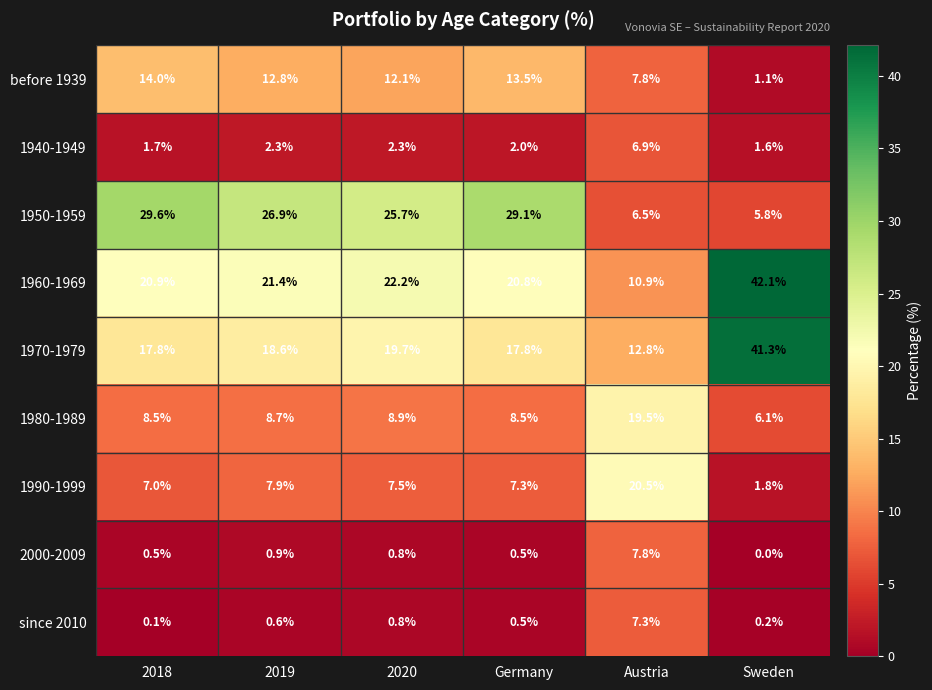

Read the before 1939 value at Germany.

13.5